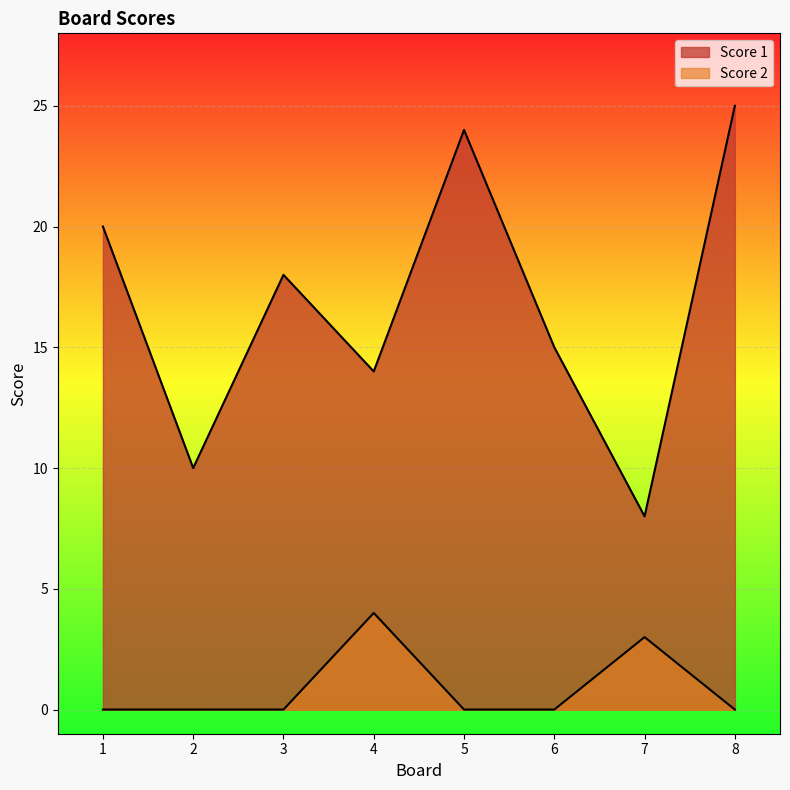

Reading left to right, what are all the values shown in this chart?

Score 1: 1=20	2=10	3=18	4=14	5=24	6=15	7=8	8=25
Score 2: 1=0	2=0	3=0	4=4	5=0	6=0	7=3	8=0